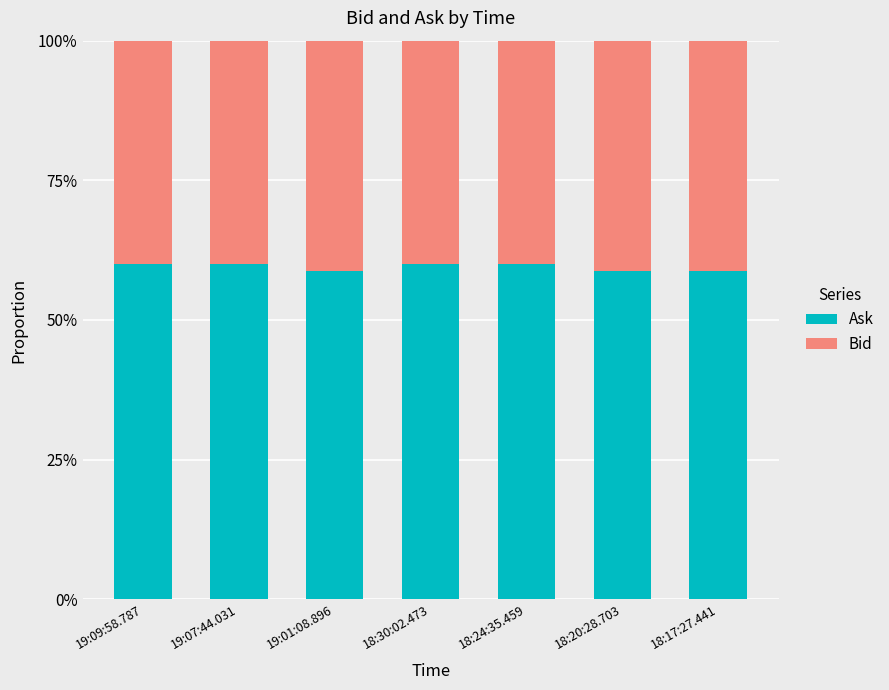

What is the average value of the Ask series?

0.6